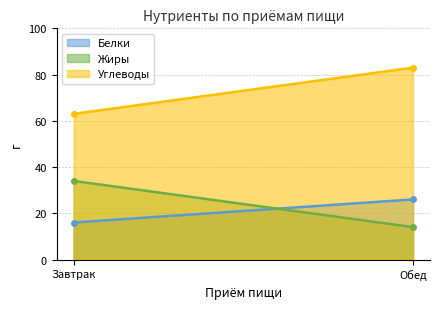

What is the difference between the maximum and minimum values in the Углеводы series?

20